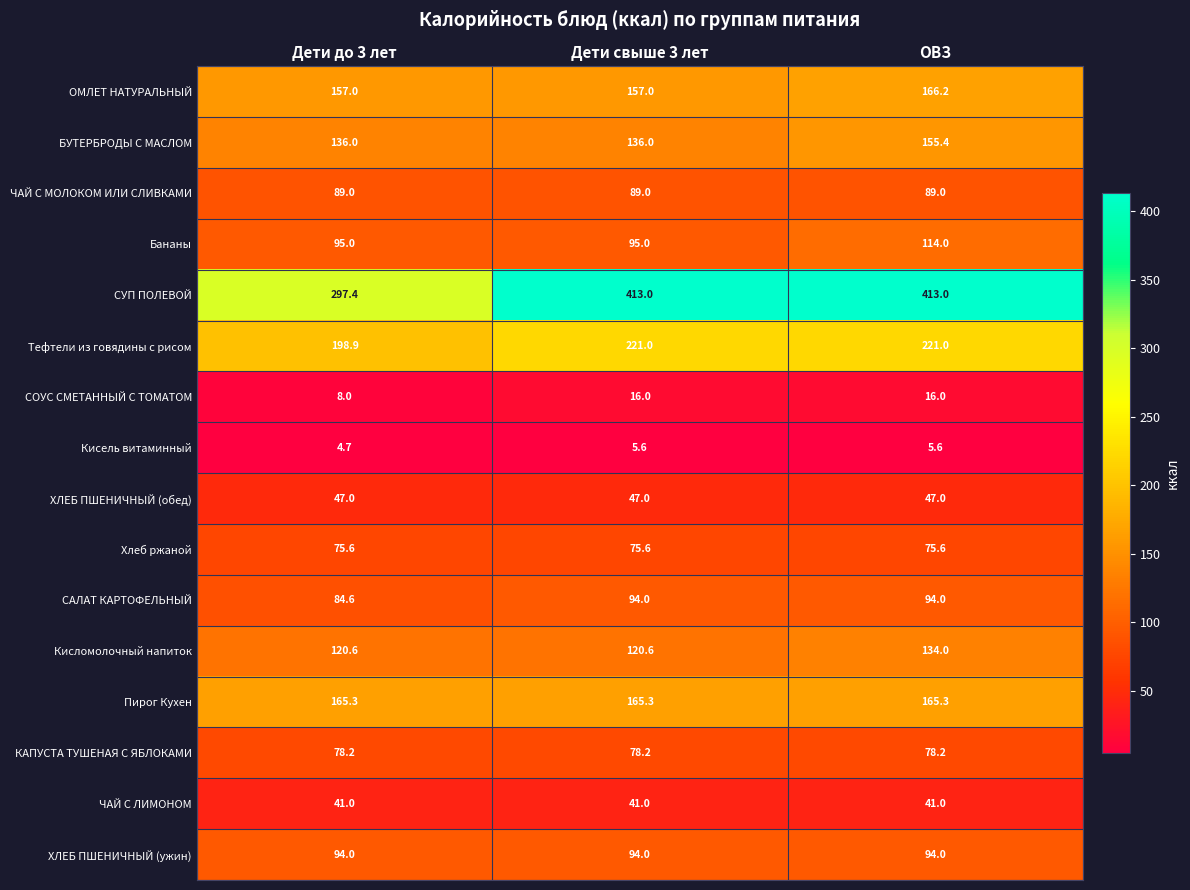

Which series has the largest total across all categories?

СУП ПОЛЕВОЙ